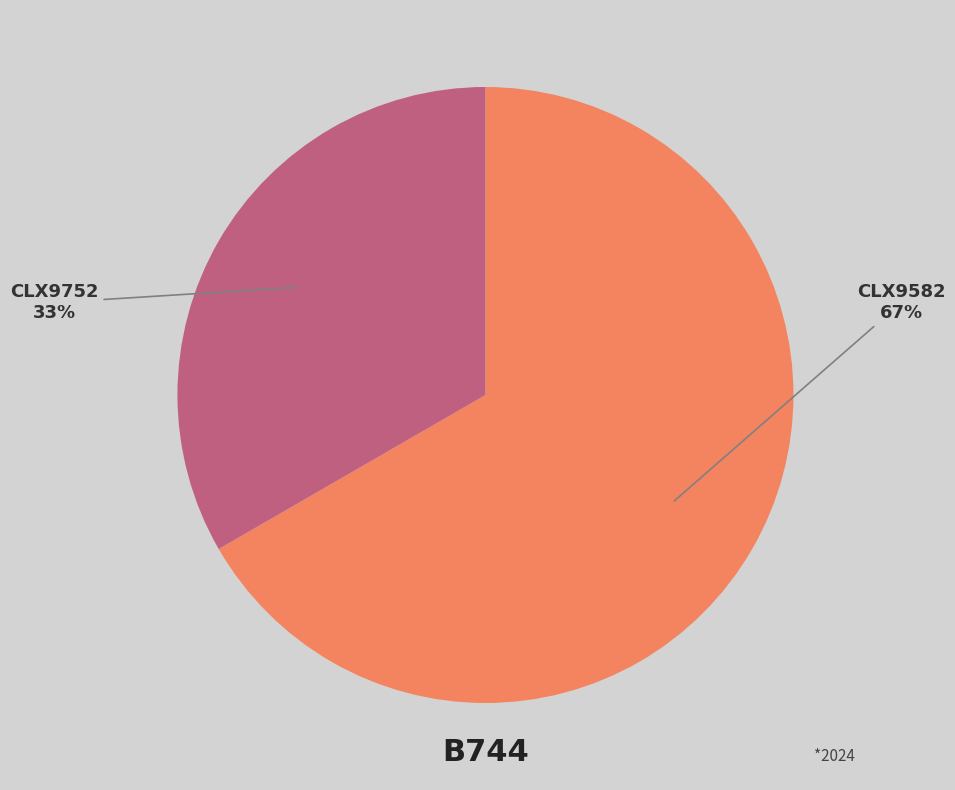

The CLX9582 slice represents 81% of the pie. True or false?

False